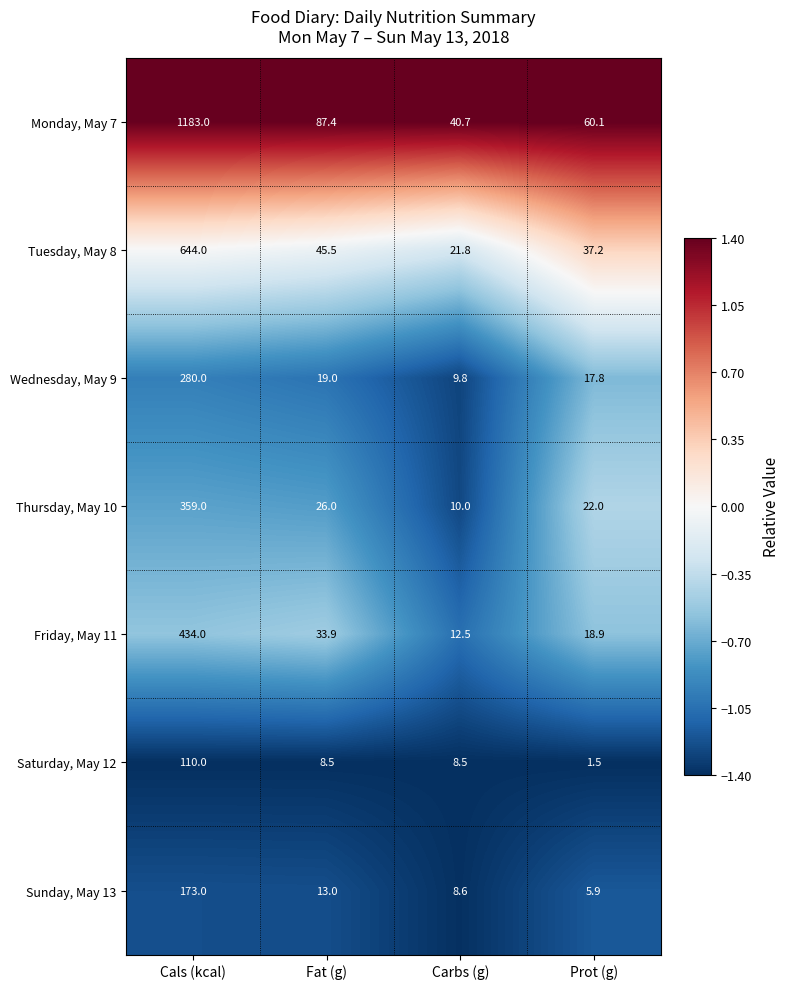

What is the sum of all Friday, May 11 values?

499.3